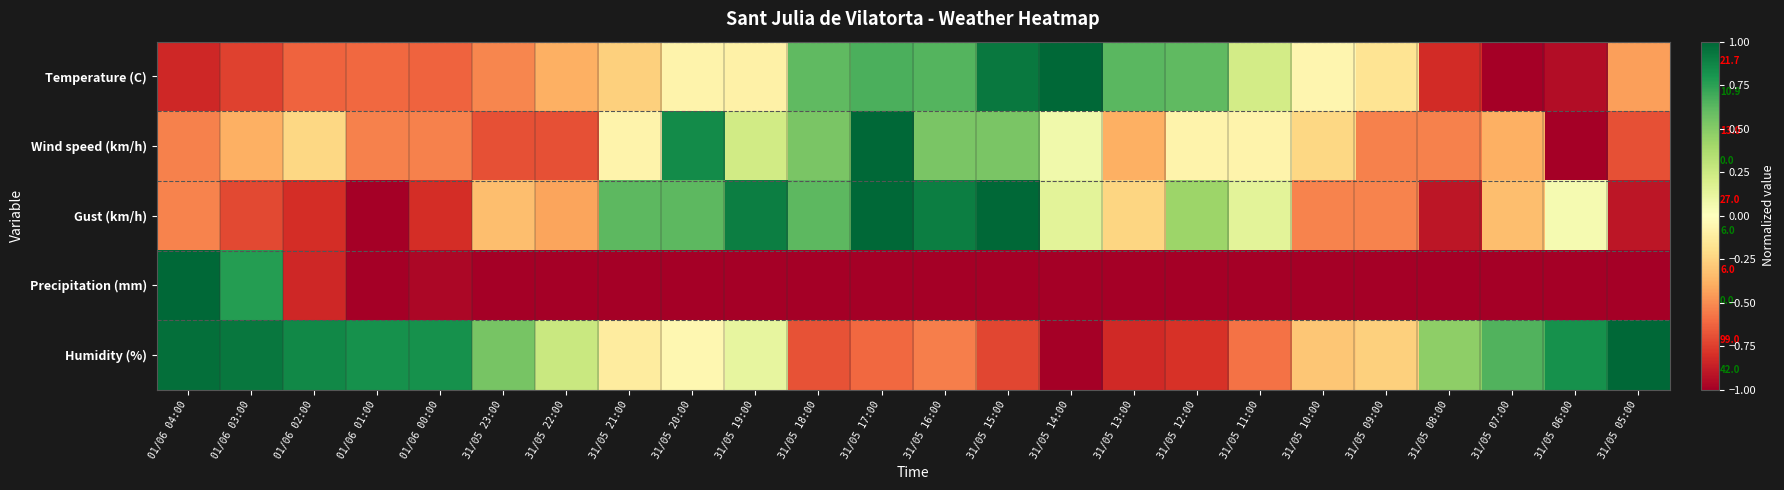

What is the total value across all series at 31/05 23:00?

-2.0